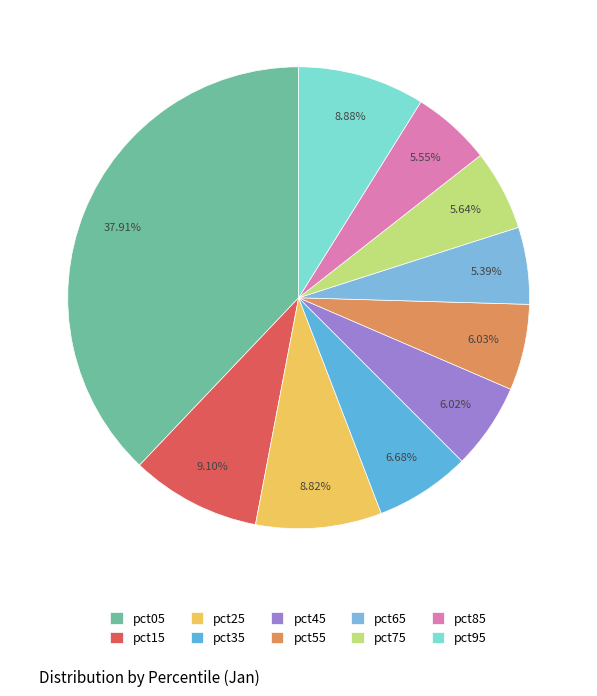

What is the smallest slice in the pie chart?

pct65